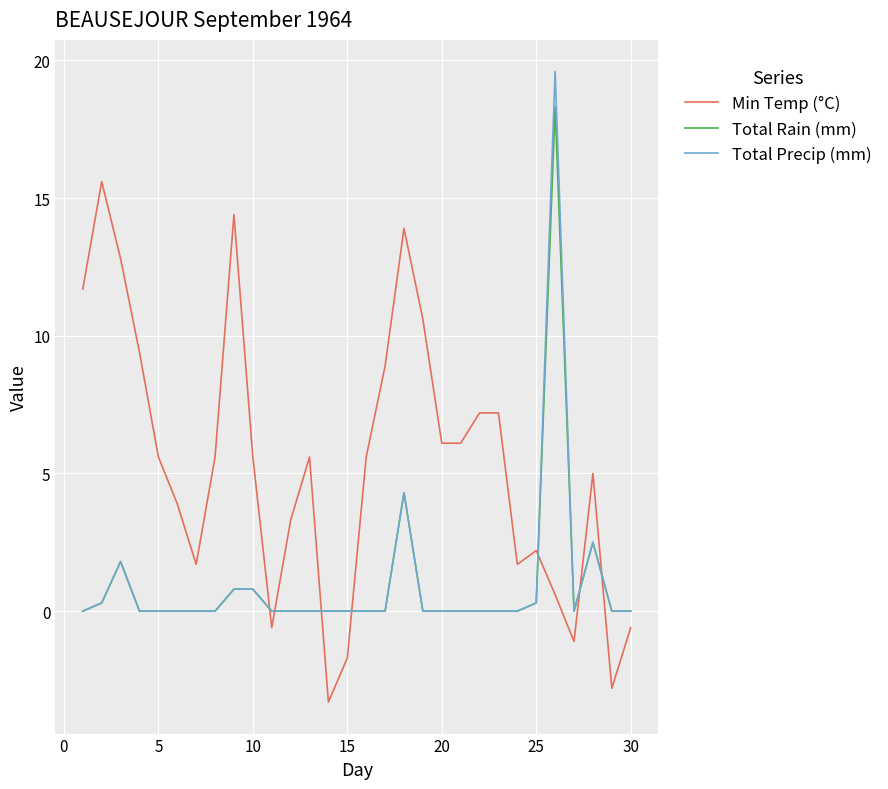

What is the smallest value displayed?

-3.3